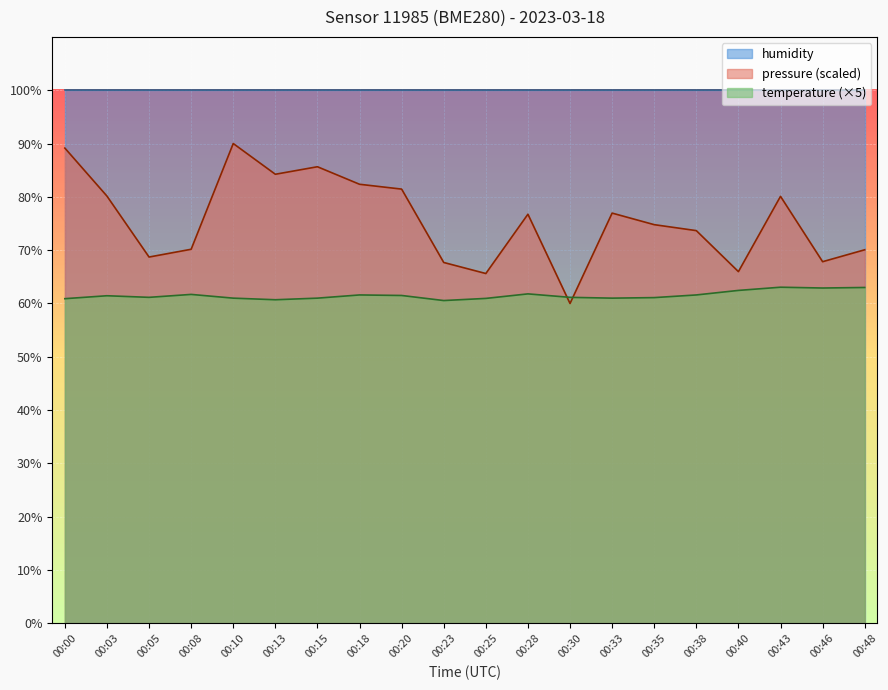

In temperature, how many points are higher than both neighbors (excluding endpoints)?

5